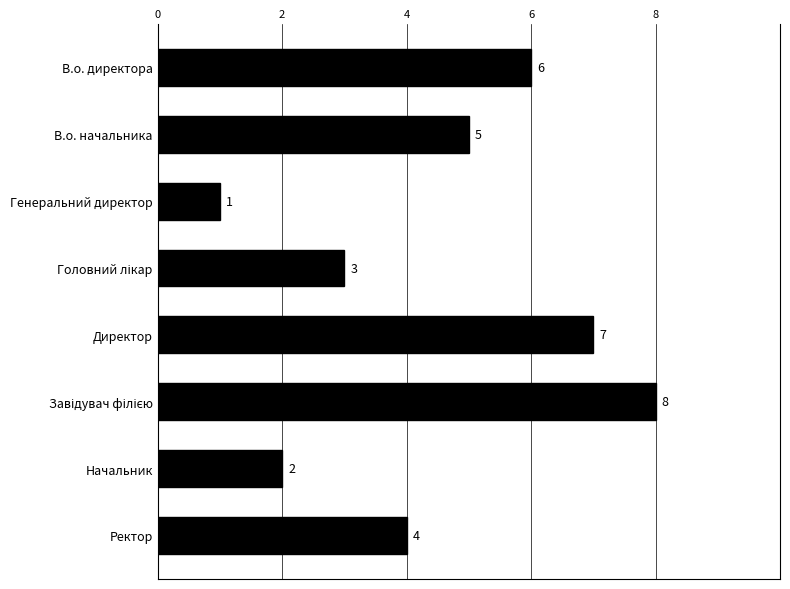

Where is the data nearest to the value 4?

Ректор